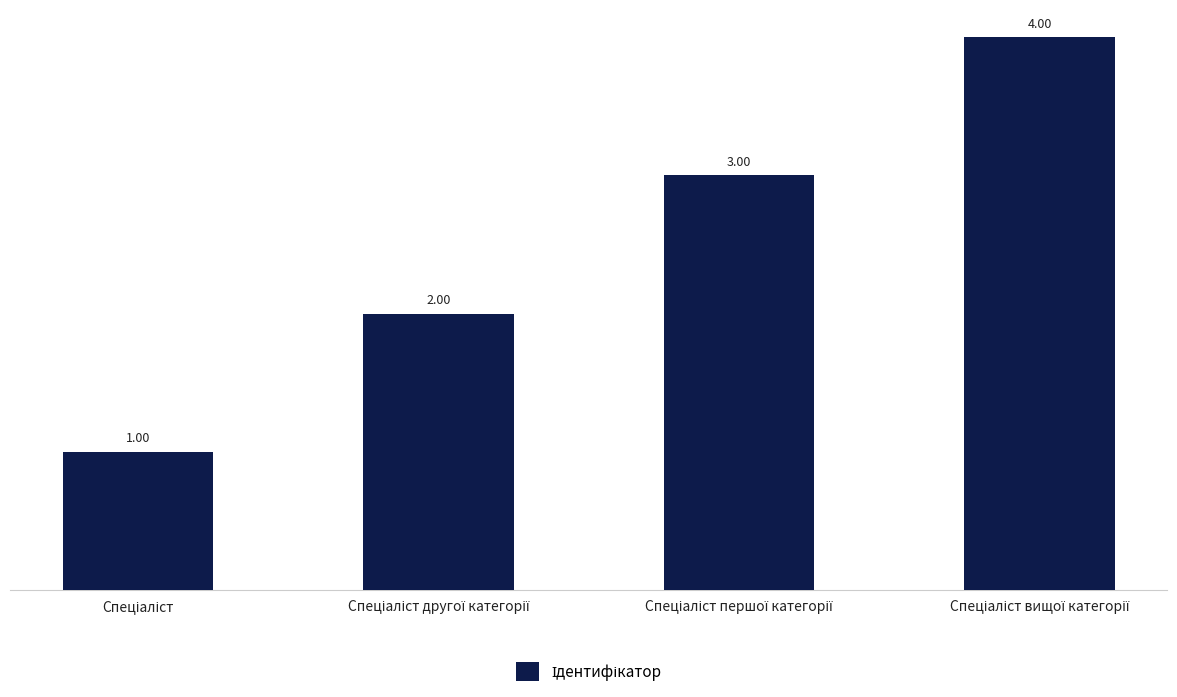

What is the difference between the maximum and minimum values?

3